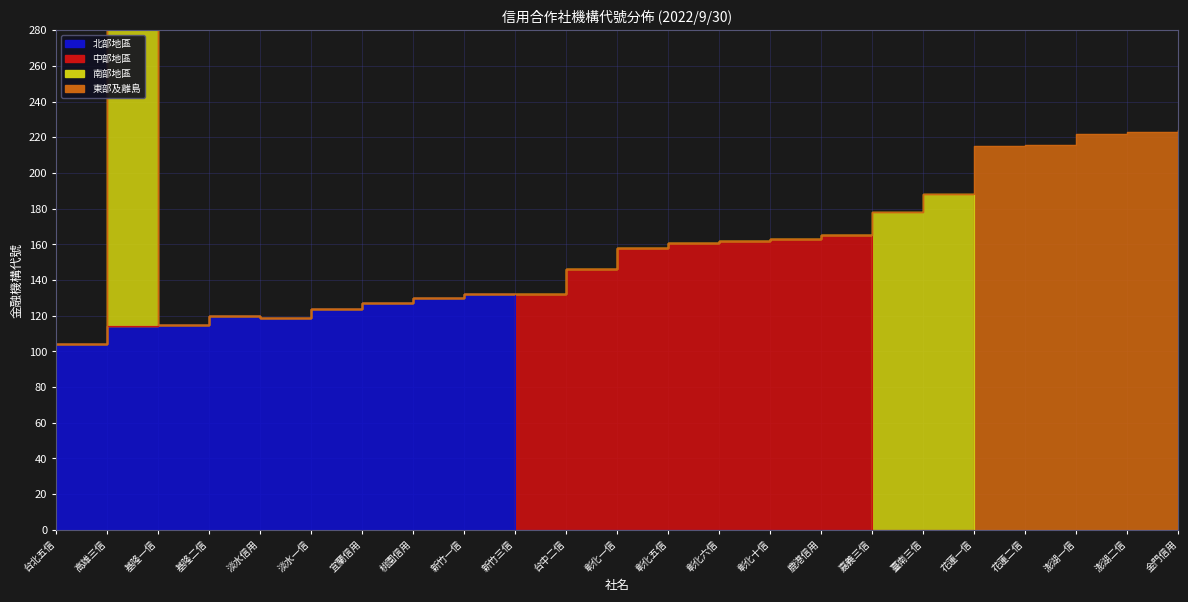

Between 台北五信 and 淡水一信, which series saw the biggest shift?

北部地區